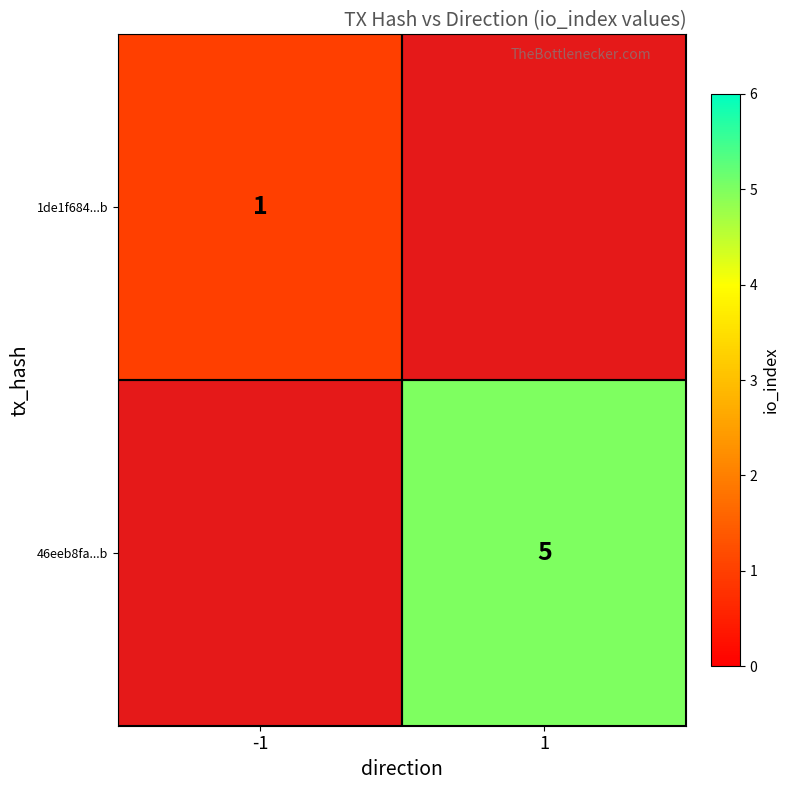

How many data points does each series have?

2